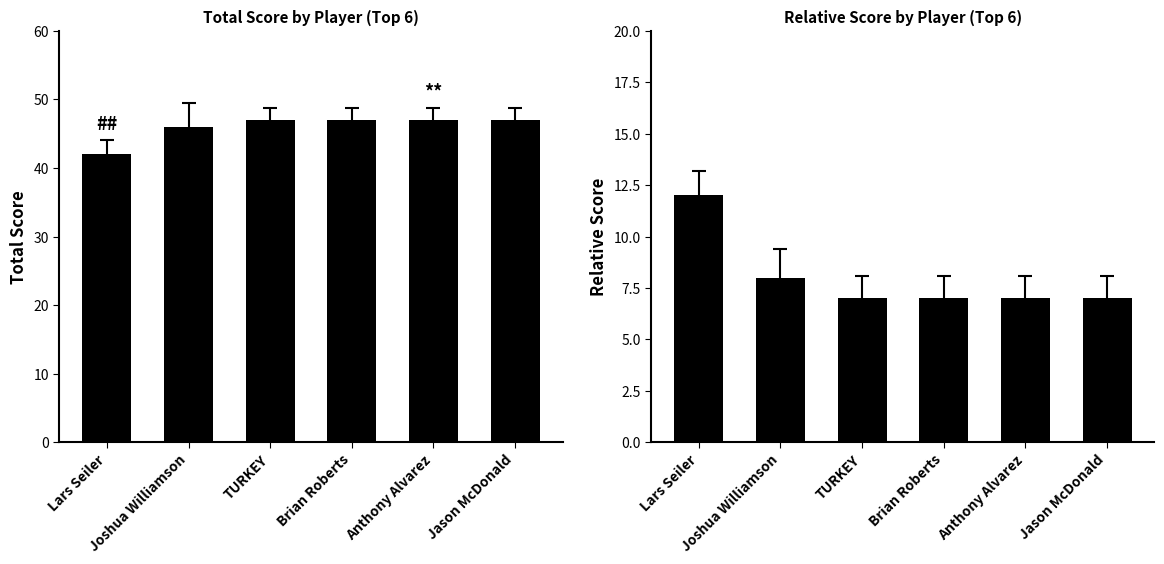

Read the Relative Score value at Brian Roberts.

7